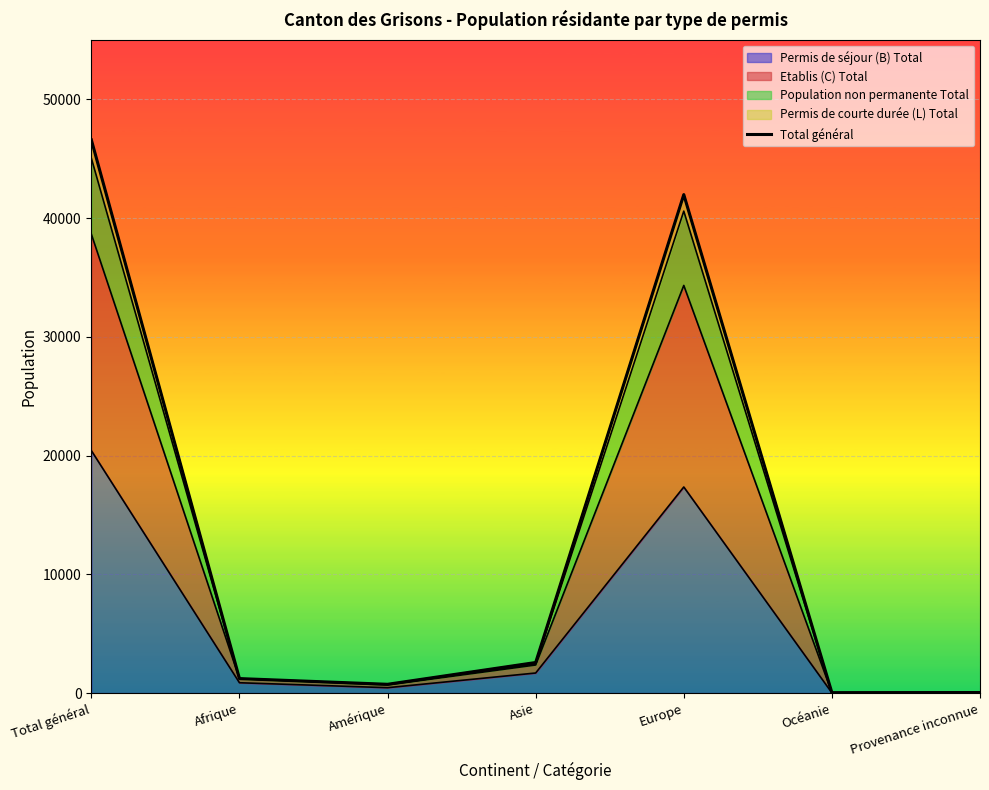

True or false: the data shows 4365 at Asie.

False